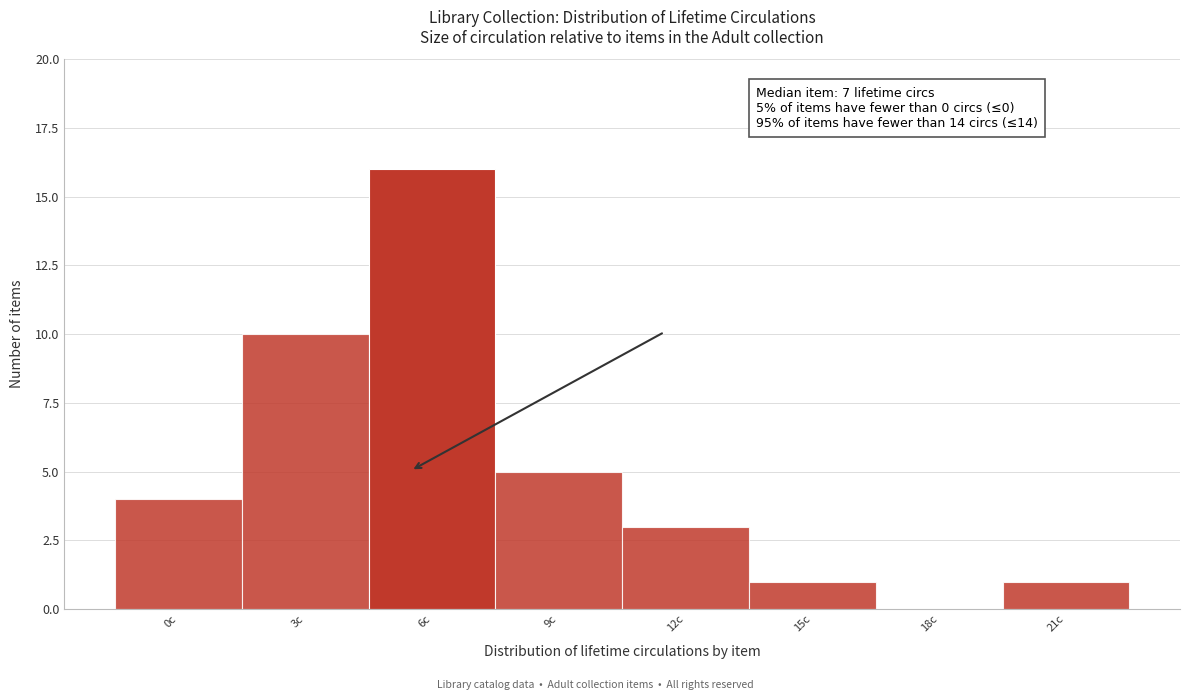

Reading left to right, transcribe all the data shown in this chart.

0c=4	3c=10	6c=16	9c=5	12c=3	15c=1	18c=0	21c=1